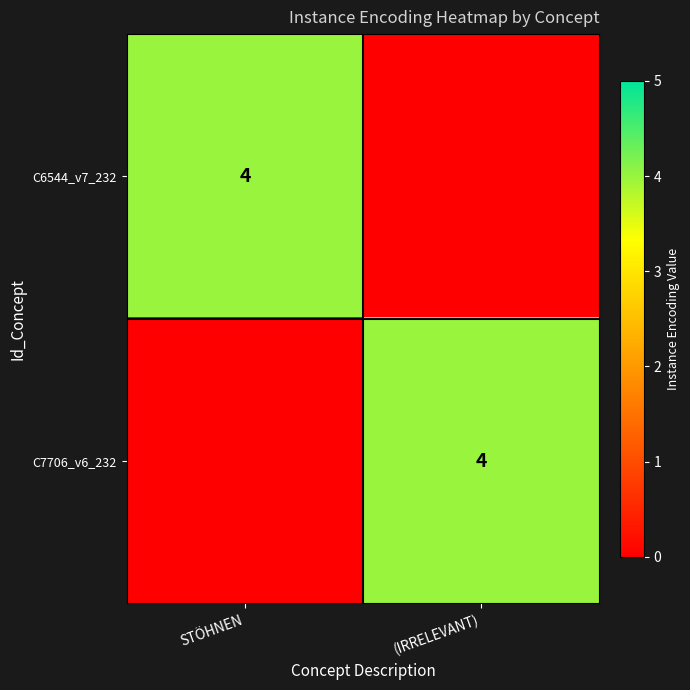

True or false: C6544_v7_232 has a value of 4 at STÖHNEN.

True